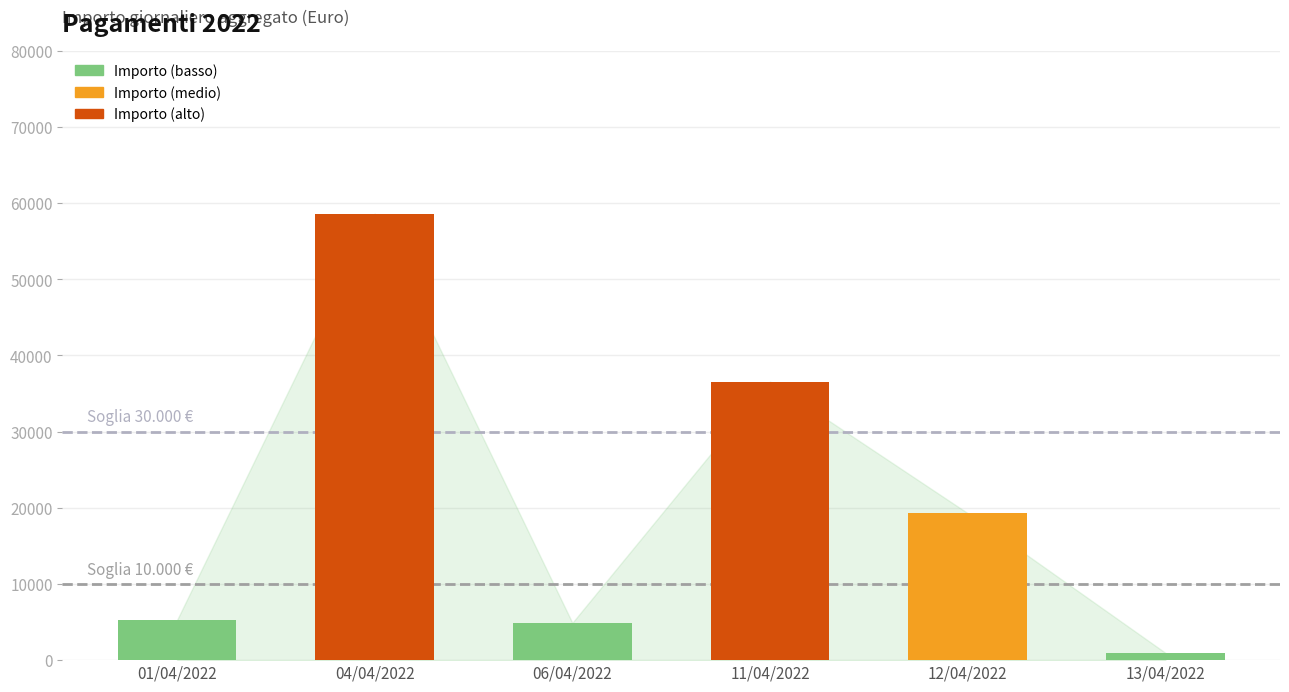

Reading left to right, extract all data points from this chart.

5247.7	58618.6	4899.7	36579.7	19296.3	964.0